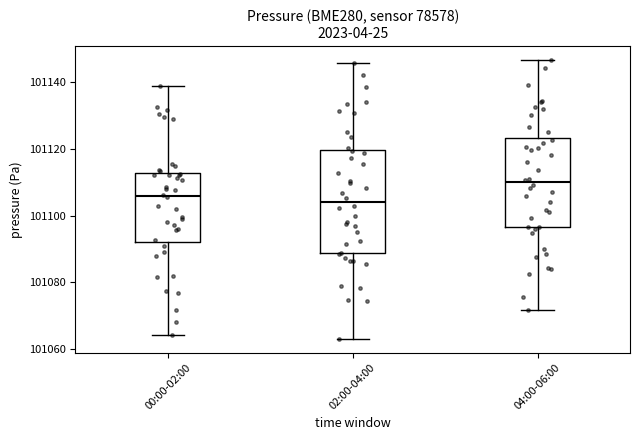

Reading left to right, transcribe this box plot: for each box, give where its median line is, the range the box spans, and where its two whiskers end, as read against the y-axis. The values are not printed on the chart, so give them approximately, as read against the axis.

00:00-02:00: median 101106, box 101092 to 101112, whiskers 101064 to 101138
02:00-04:00: median 101104, box 101088 to 101120, whiskers 101064 to 101146
04:00-06:00: median 101110, box 101096 to 101124, whiskers 101072 to 101146